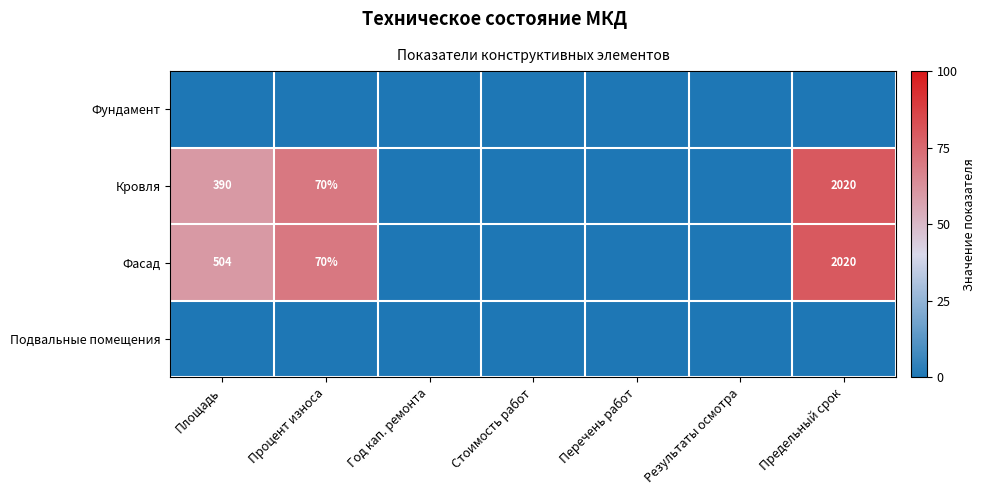

What is the sum of the Фасад values at Предельный срок and Процент износа?

2090